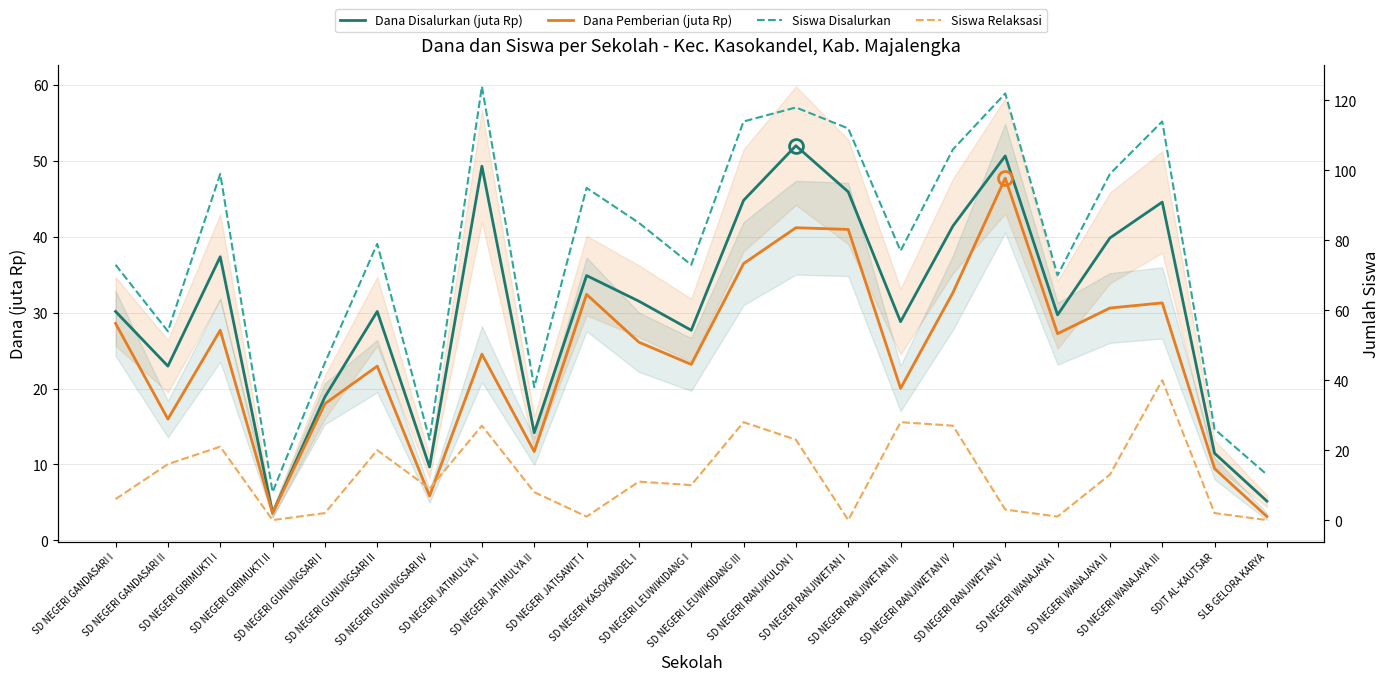

The Siswa Disalurkan series shows 72.6 at SD NEGERI RANJIWETAN V. True or false?

False